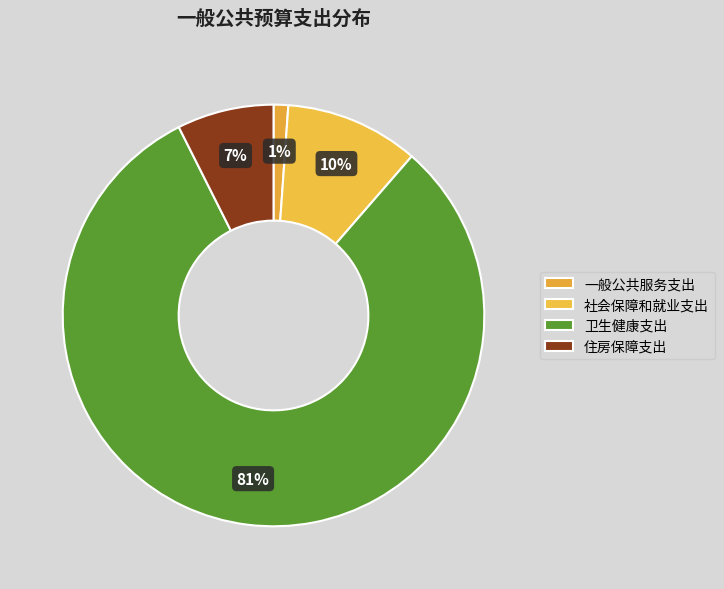

To the nearest percent, what is the difference between the 住房保障支出 and 卫生健康支出 slice percentages?

74%